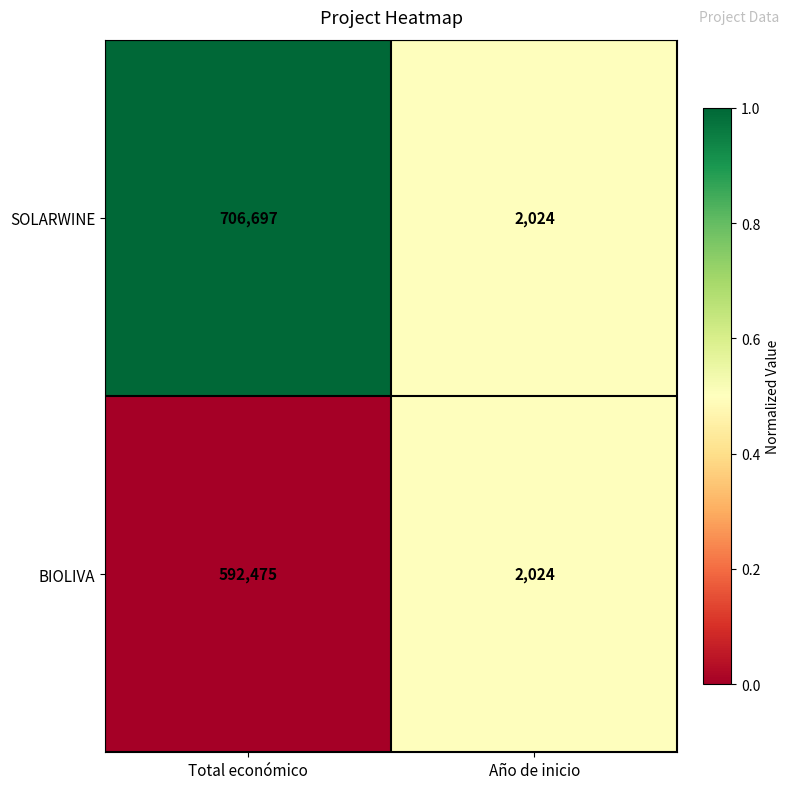

Count the number of data series in this chart.

2